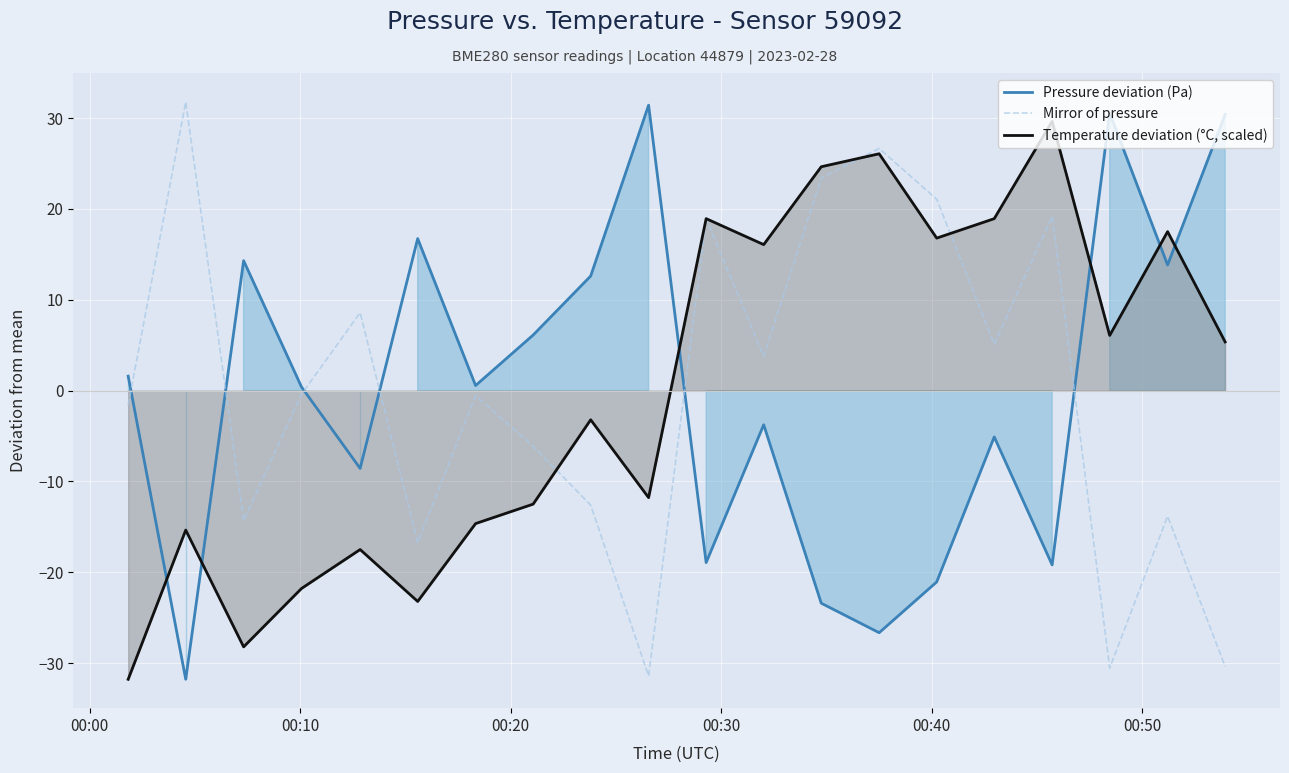

True or false: Mirror of pressure has more than 1 interior local peaks.

True